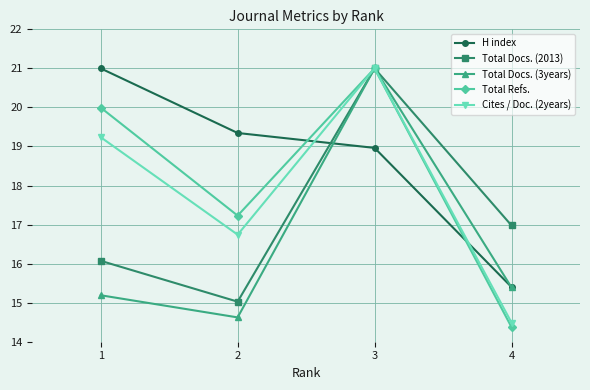

Is it true that Cites / Doc. (2years) equals 16.7 at 2?

True